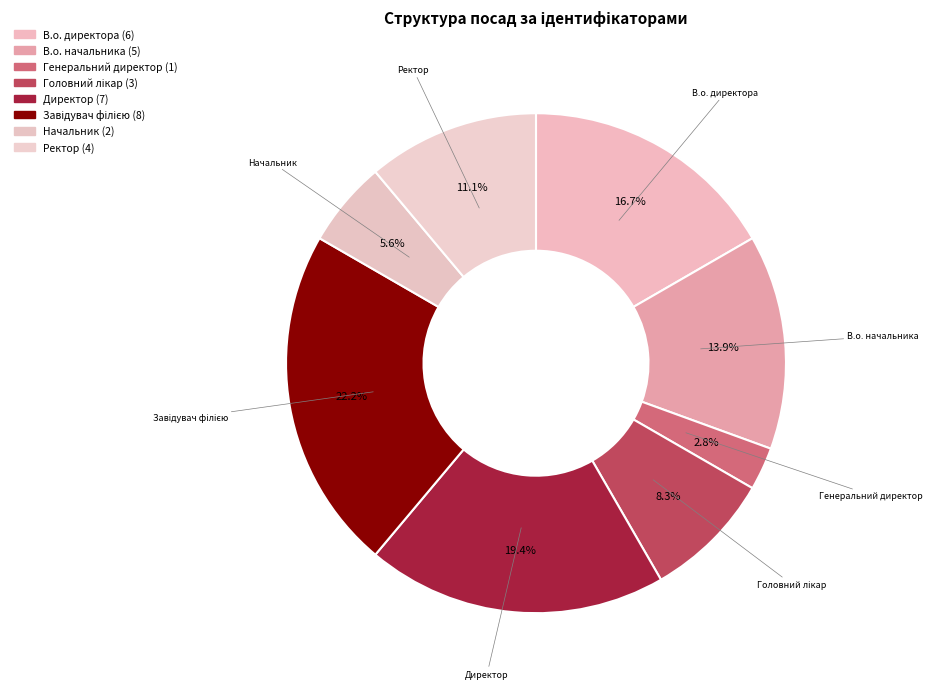

Is Директор the majority of the pie?

No